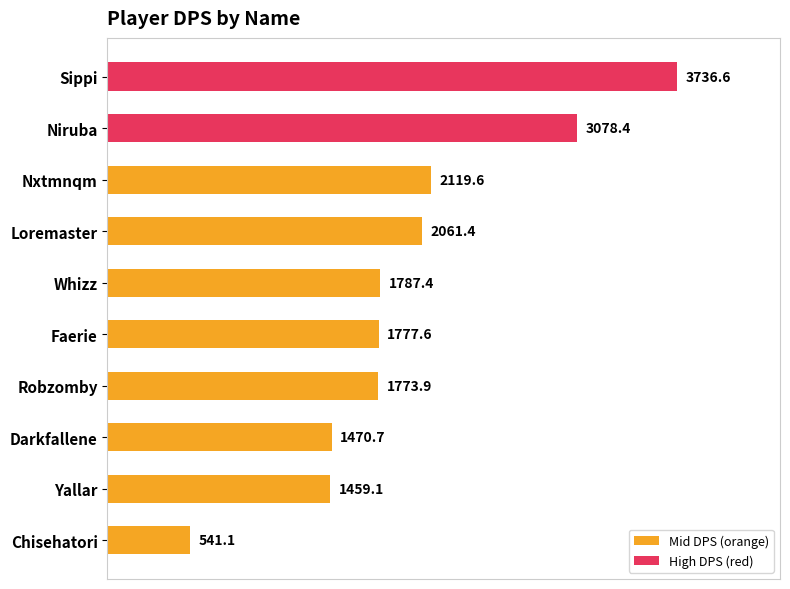

Rank the categories by value from highest to lowest.

Sippi, Niruba, Nxtmnqm, Loremaster, Whizz, Faerie, Robzomby, Darkfallene, Yallar, Chisehatori